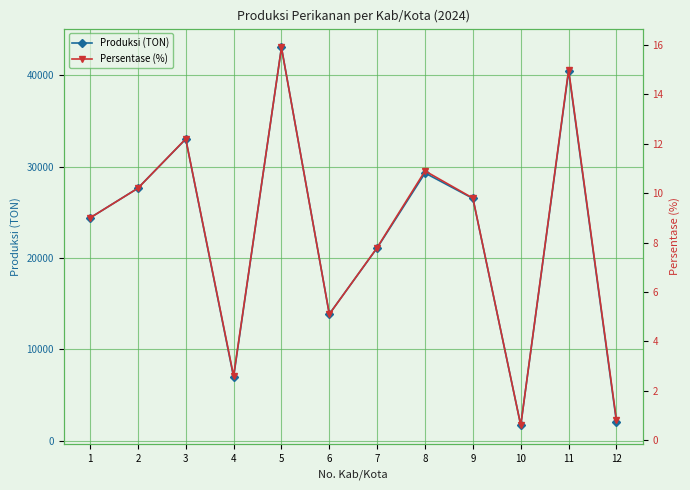

What is the sum of the Produksi (TON) values at 6 and 5?

56945.2